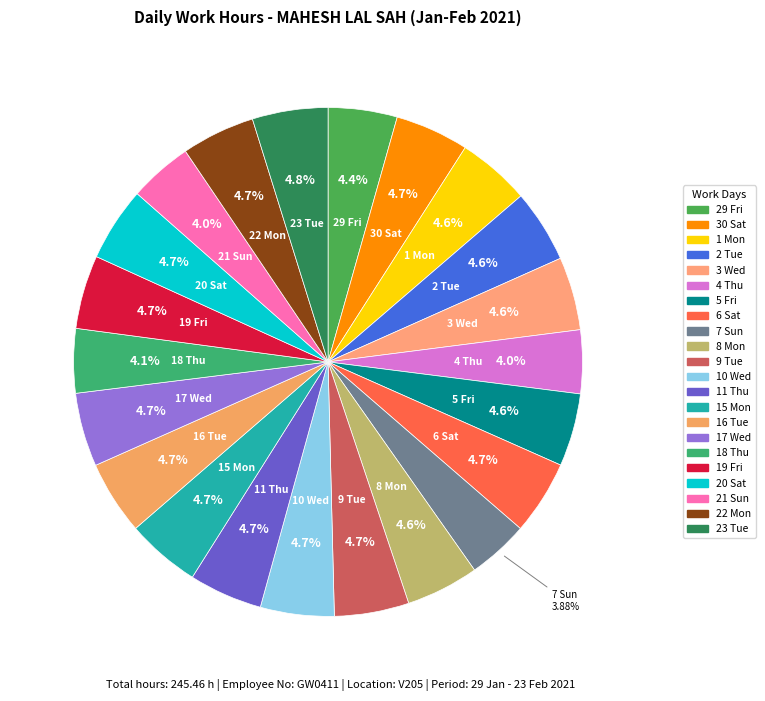

Count the number of slices in the pie.

22